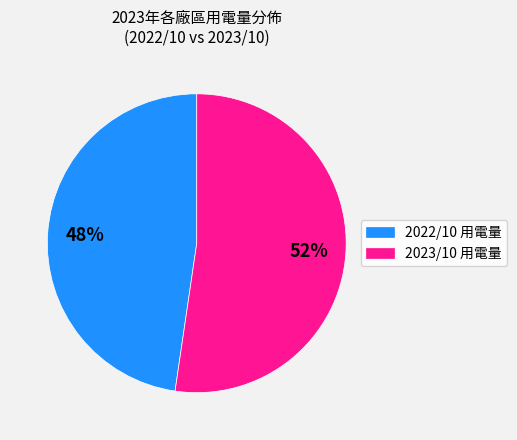

How many segments does this pie chart have?

2